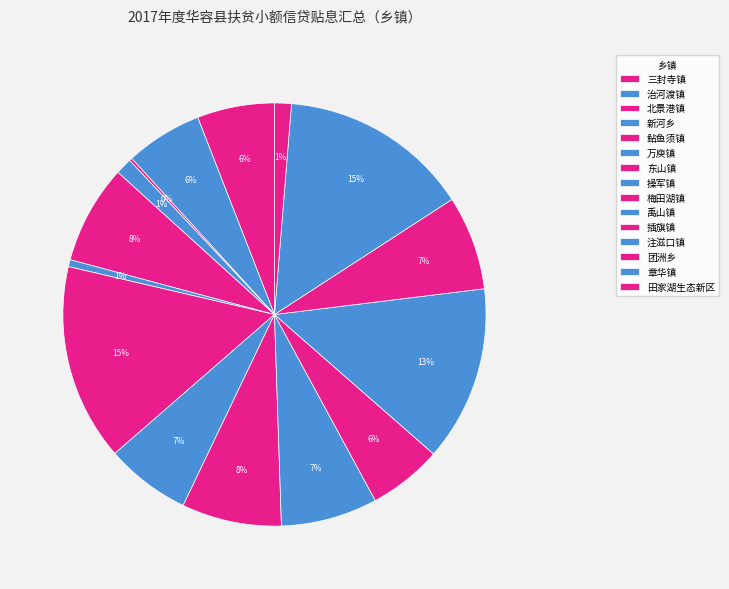

How much of the chart is everything except 操军镇?

93.5%